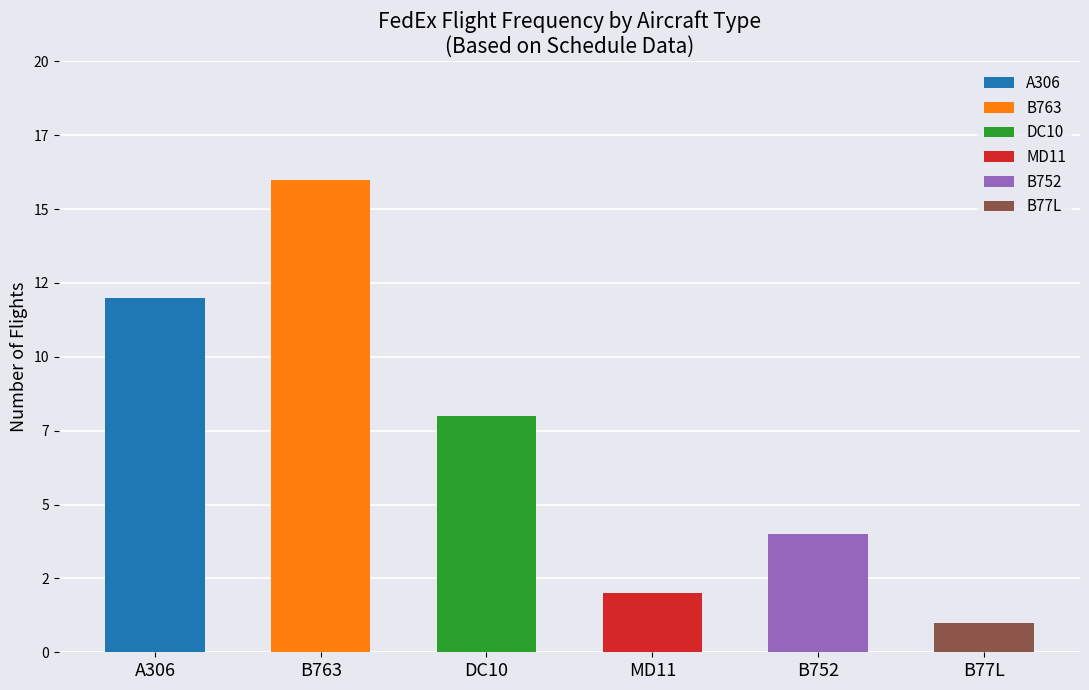

Are the bars grouped side by side (vs. stacked)?

No